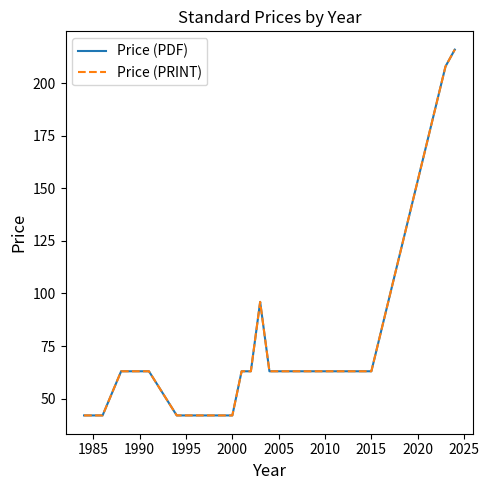

Does the chart have visible grid lines?

No